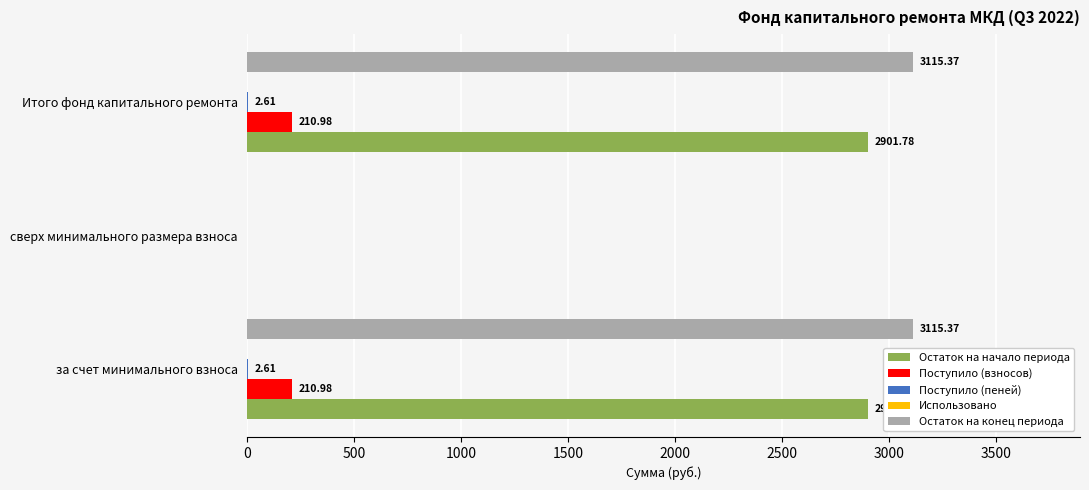

What is the sum of all Остаток на конец периода values?

6230.7